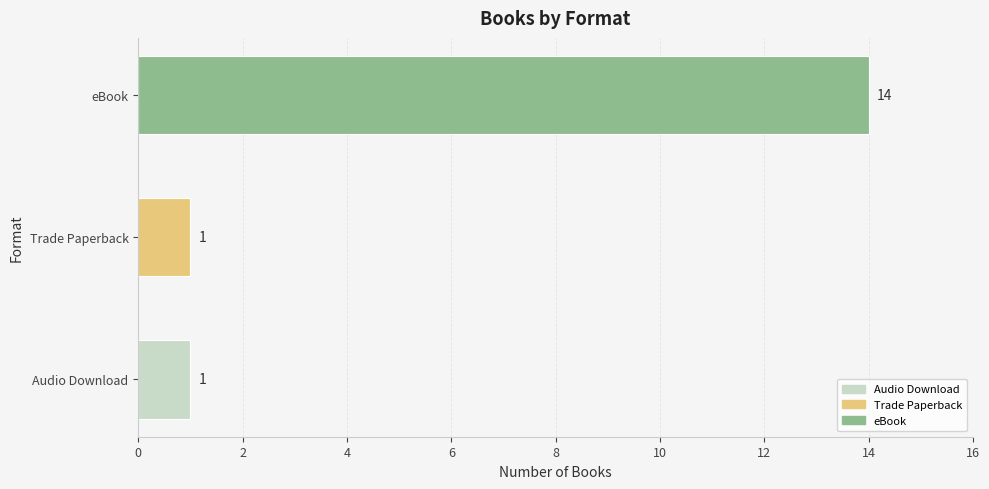

How many bars are there in total?

3